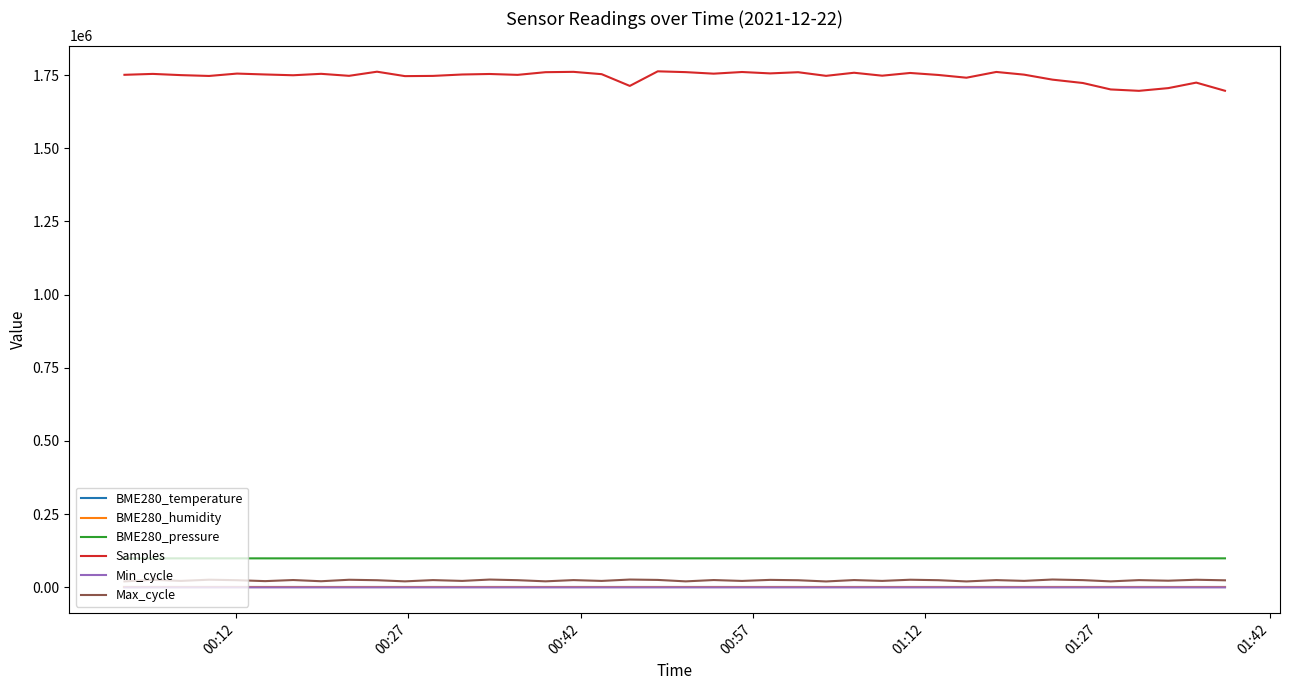

Which series has the largest total across all categories?

Samples